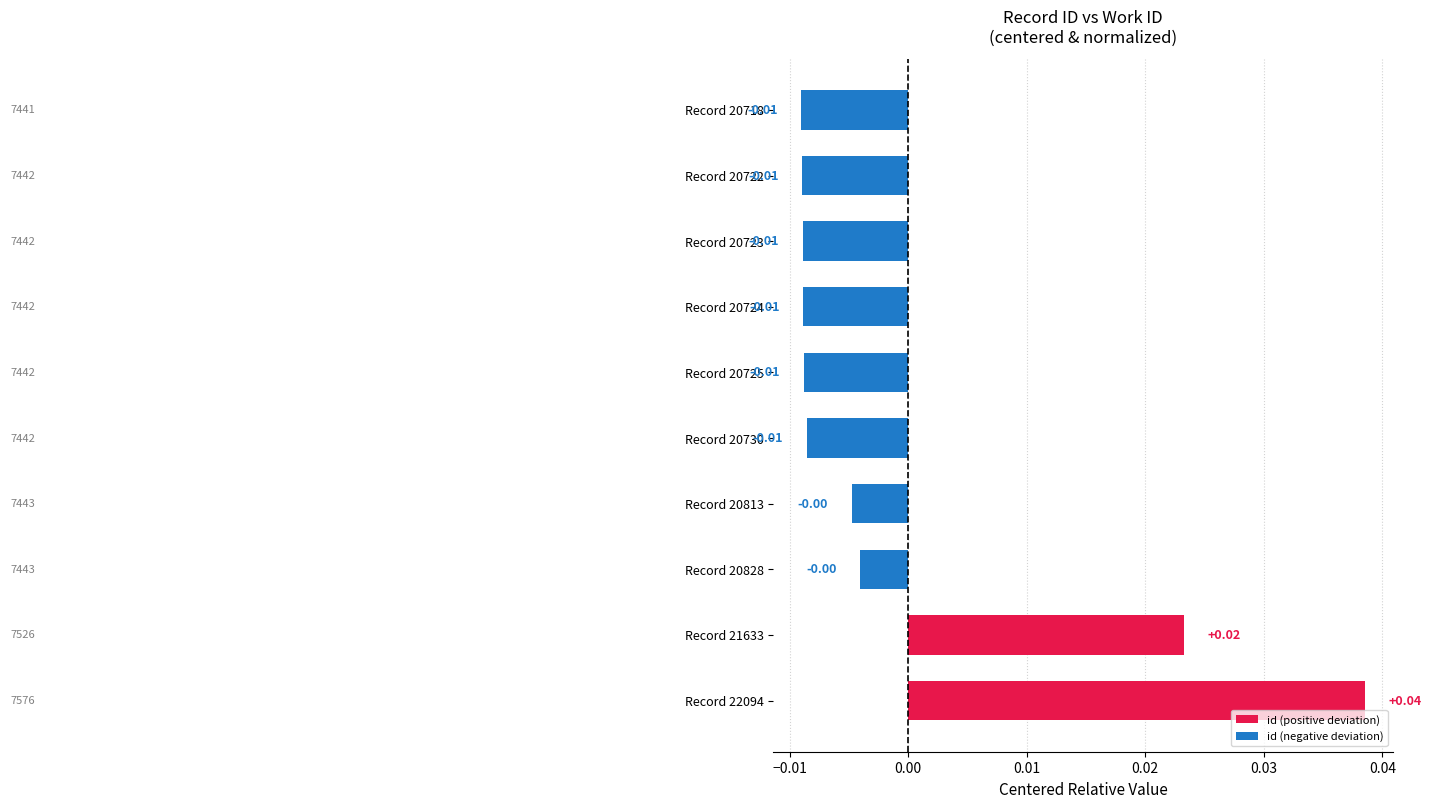

How many bars are there in total?

10